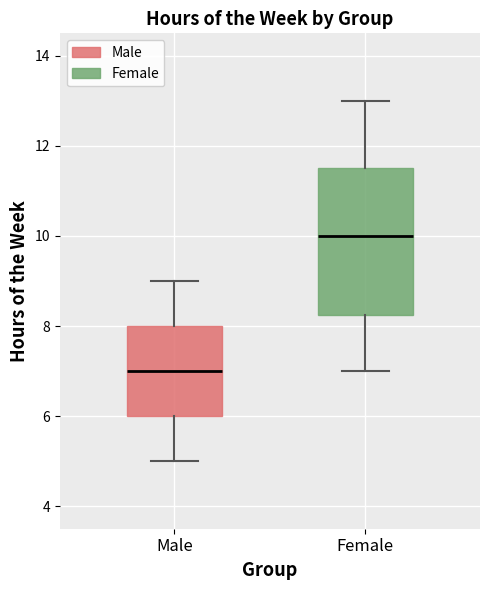

Which box's median line is the lowest?

Male